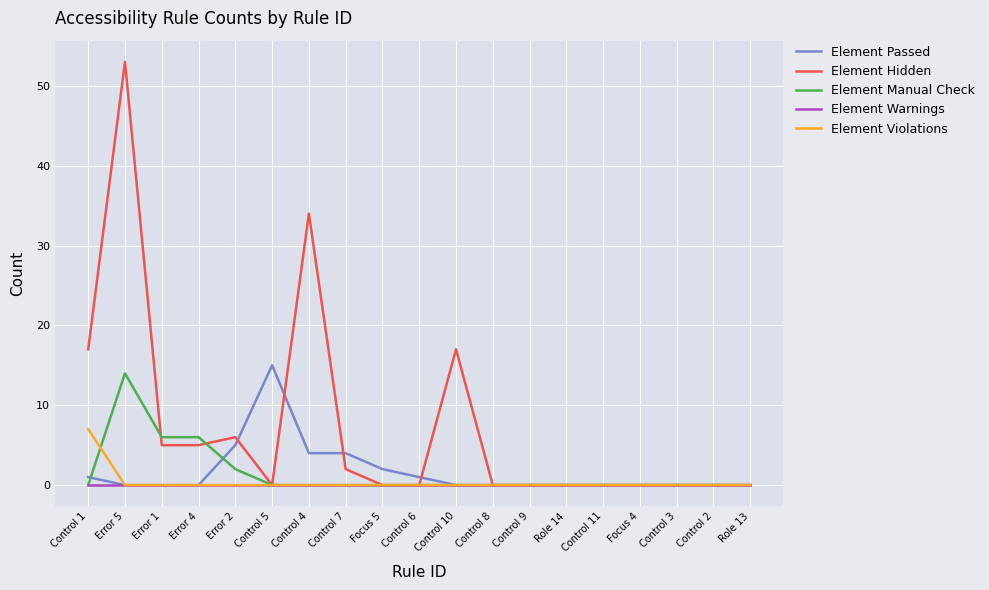

At which category is the sum across all series the highest?

Error 5